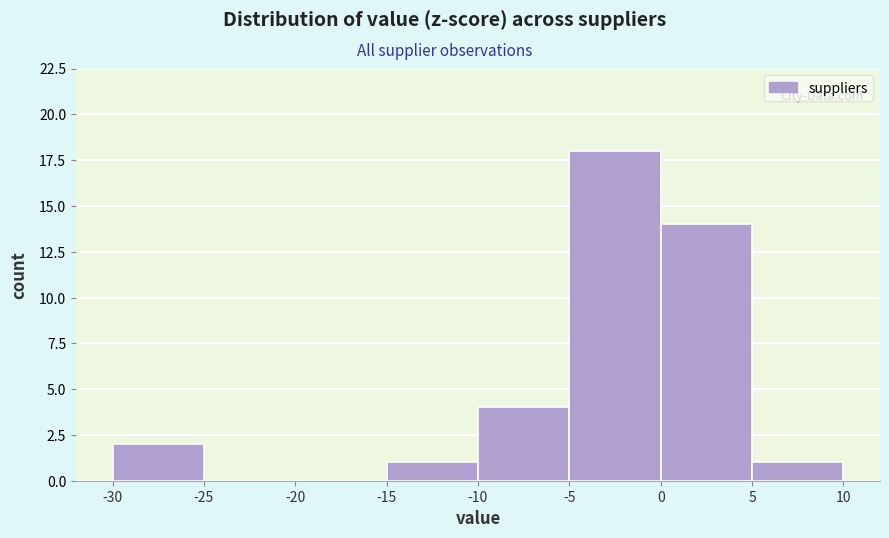

Reading left to right, transcribe this chart: for each bar, give the range it covers on the x-axis and its height. The values are not printed on the chart, so give them approximately, as read against the axis.

-30 to -25: 2
-25 to -20: 0
-20 to -15: 0
-15 to -10: 1
-10 to -5: 4
-5 to 0: 18
0 to 5: 14
5 to 10: 1